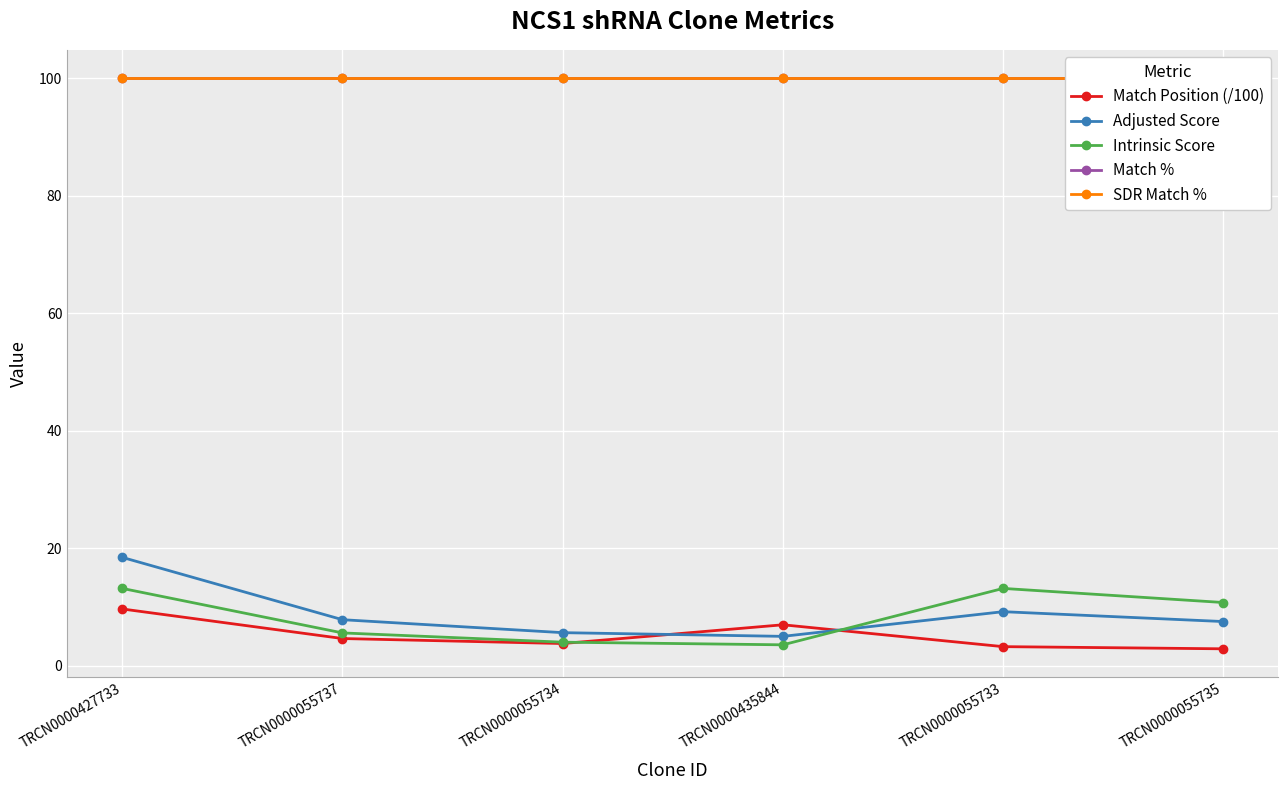

True or false: Match Position (/100) and Intrinsic Score intersect in this chart.

True